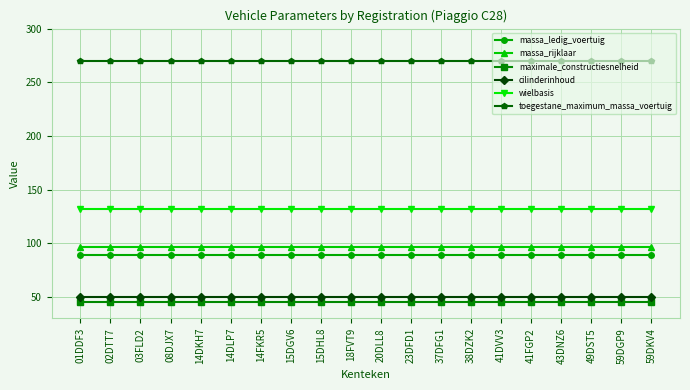

True or false: massa_rijklaar has a value of 153 at 15DGV6.

False